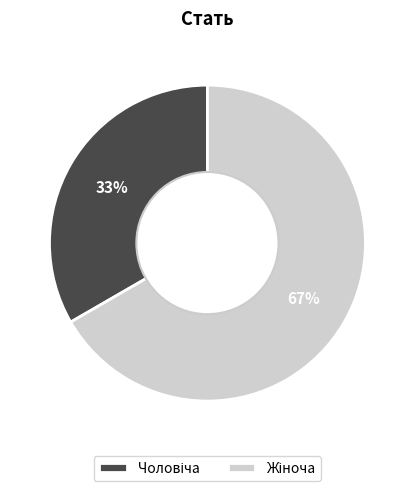

To the nearest percent, what is the average slice percentage?

50%